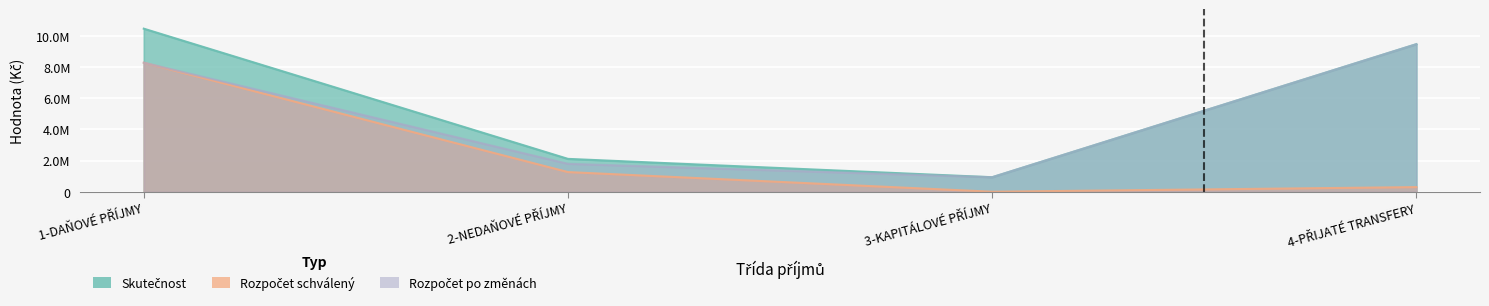

At how many categories does at least one series exceed 588237?

4